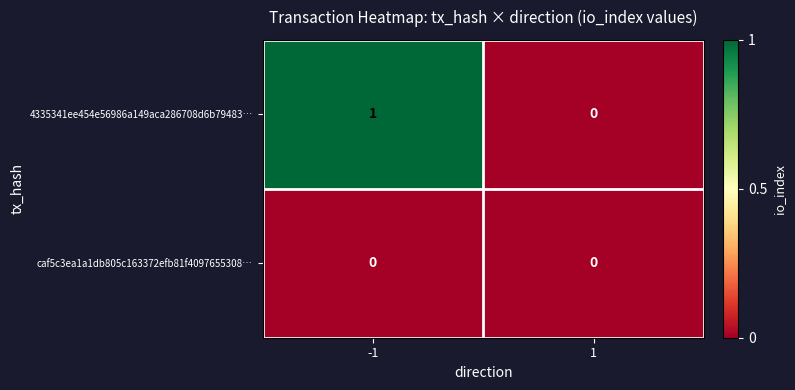

Which category has the highest value across all series?

-1